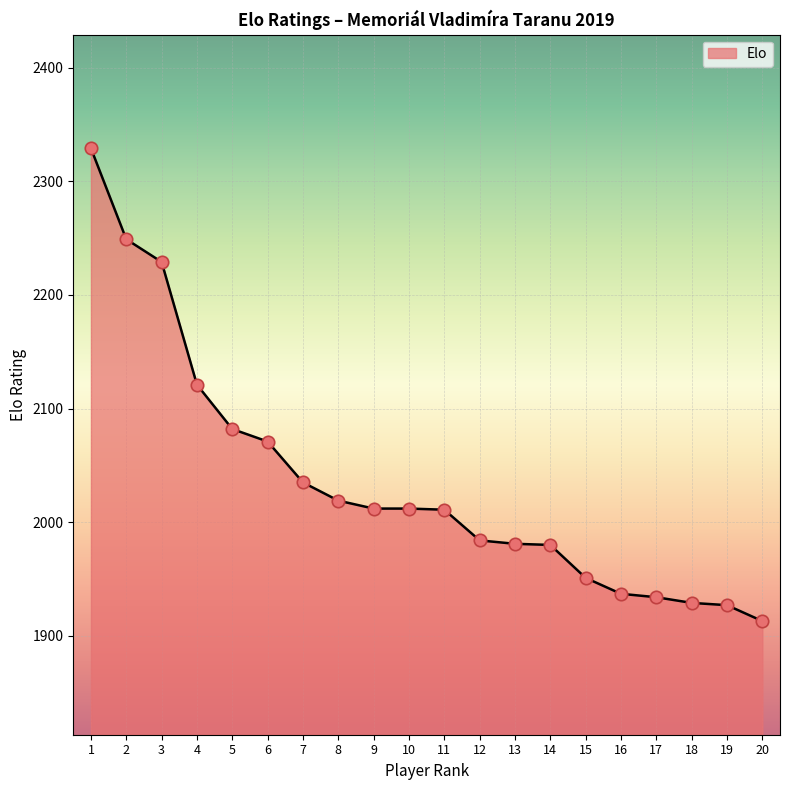

What is the change in value from 5 to 19?

-155